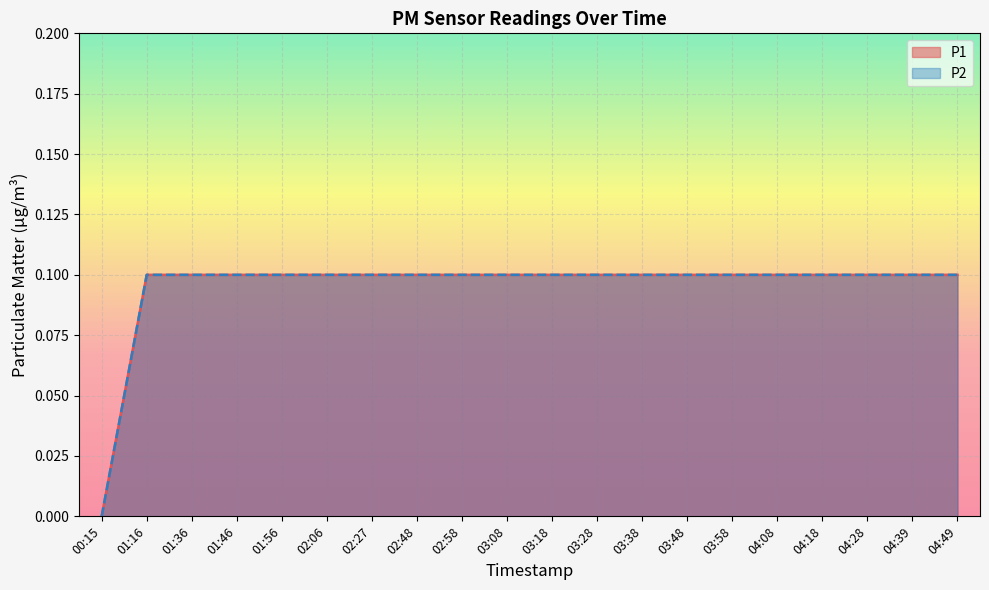

How many values in P1 are above zero?

19